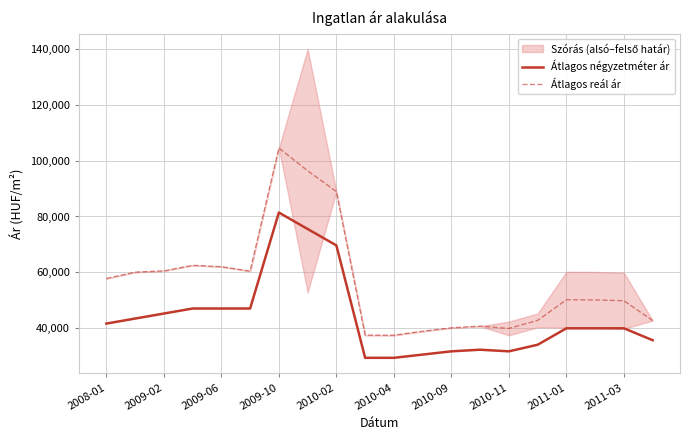

What is the total value across all series at 11?

69491